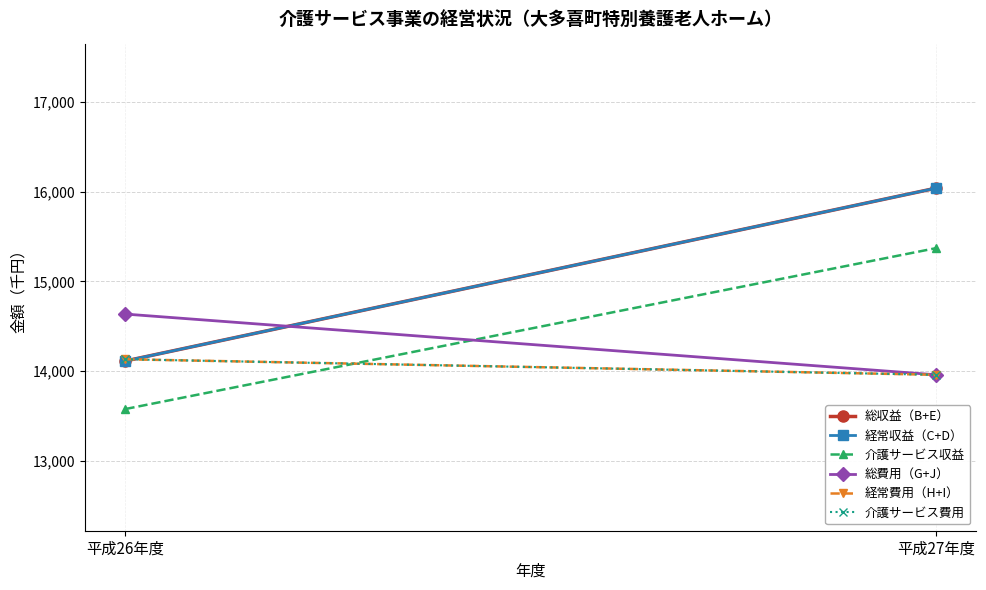

List the labels in order of 介護サービス収益 value, smallest first.

平成26年度, 平成27年度